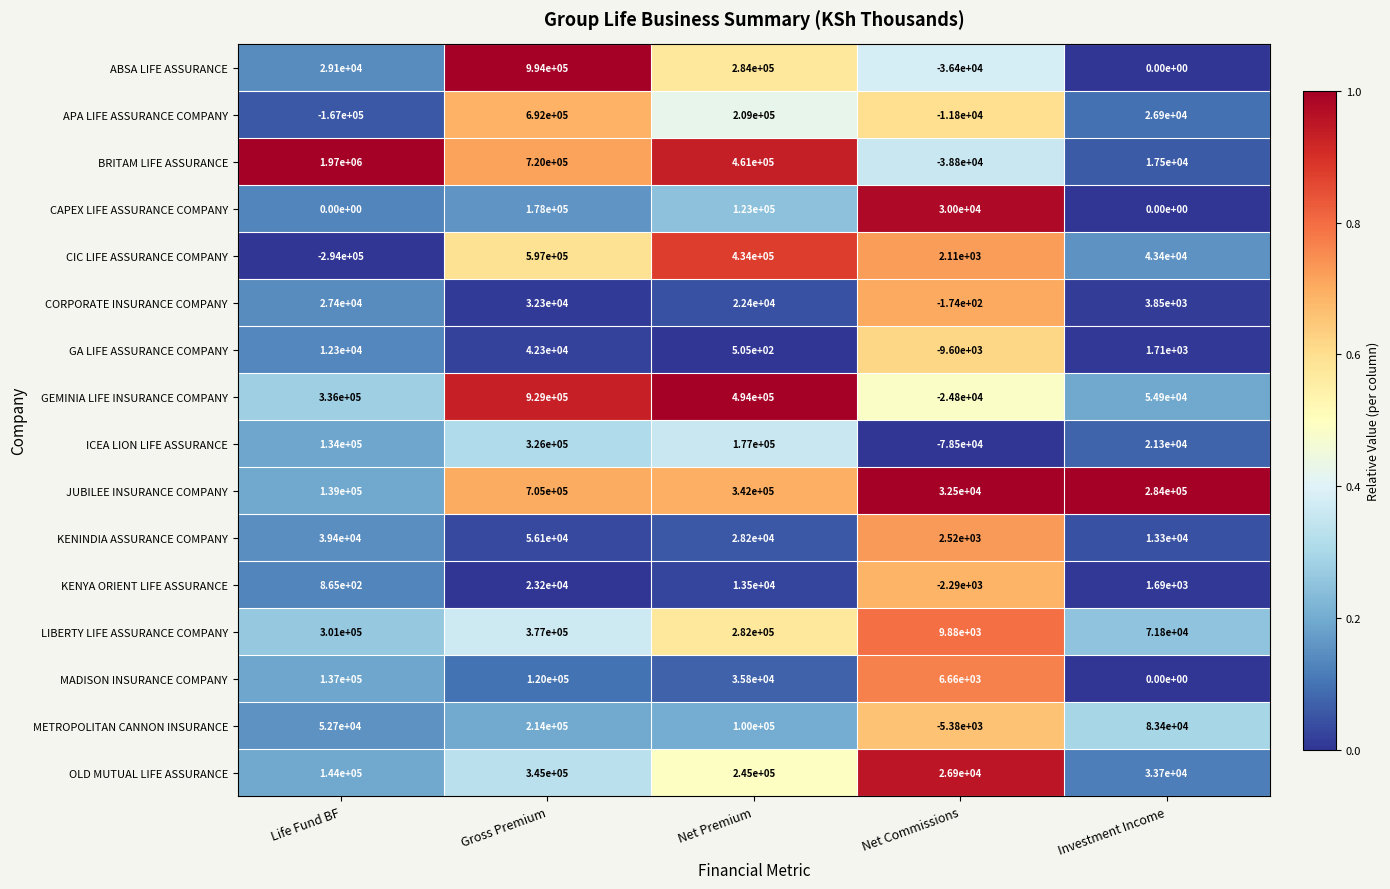

Between Net Premium and Investment Income, which series saw the biggest shift?

BRITAM LIFE ASSURANCE